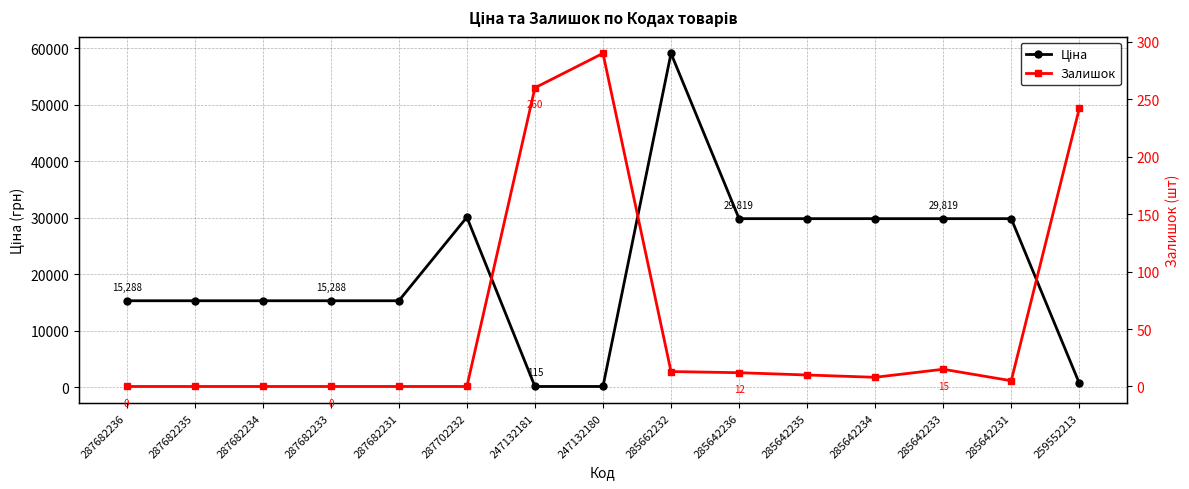

In Залишок, how many points are higher than both neighbors (excluding endpoints)?

2